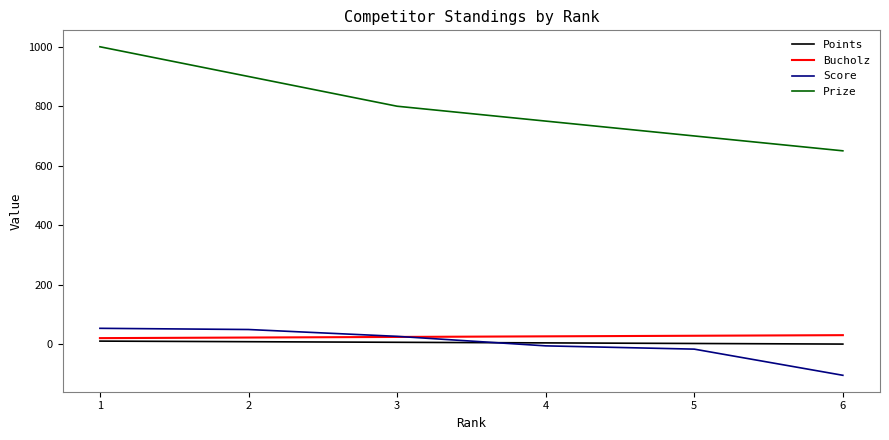

What is the total value across all series at 5?

713